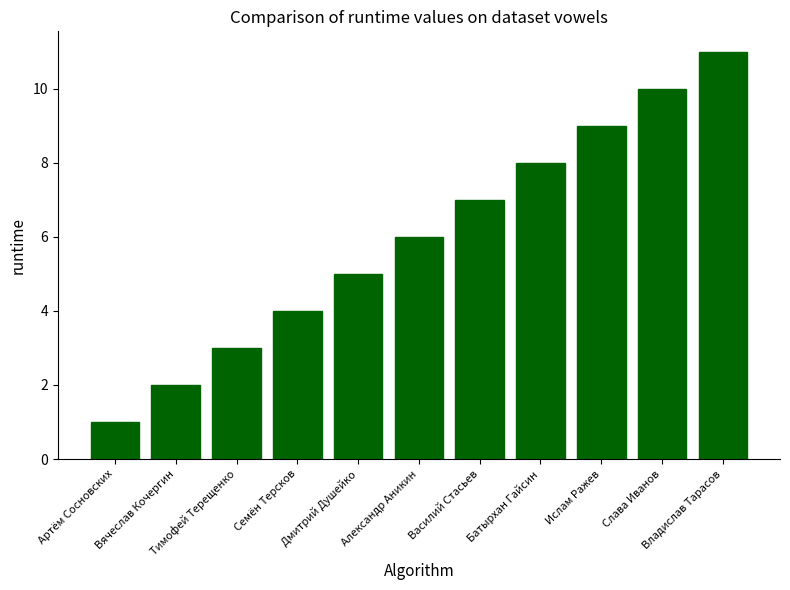

Which has a higher value, Владислав Тарасов or Батырхан Гайсин?

Владислав Тарасов